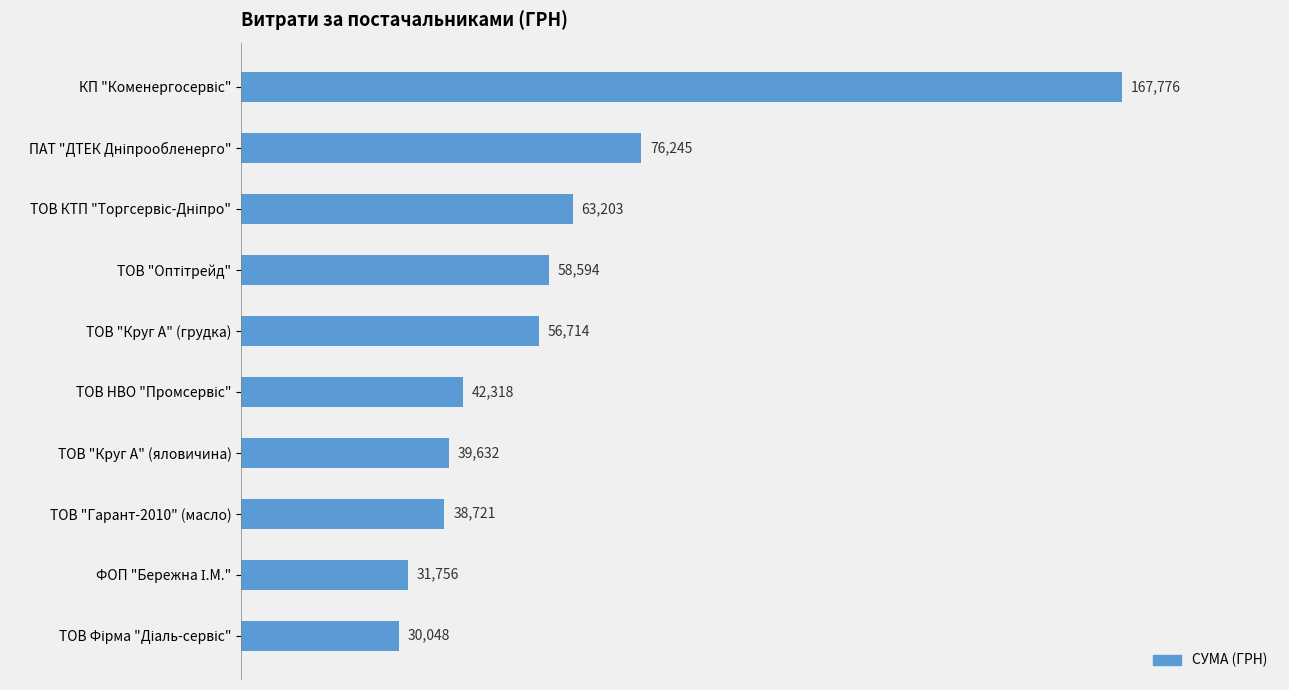

True or false: the data shows 38721.5 at ТОВ "Гарант-2010" (масло).

True